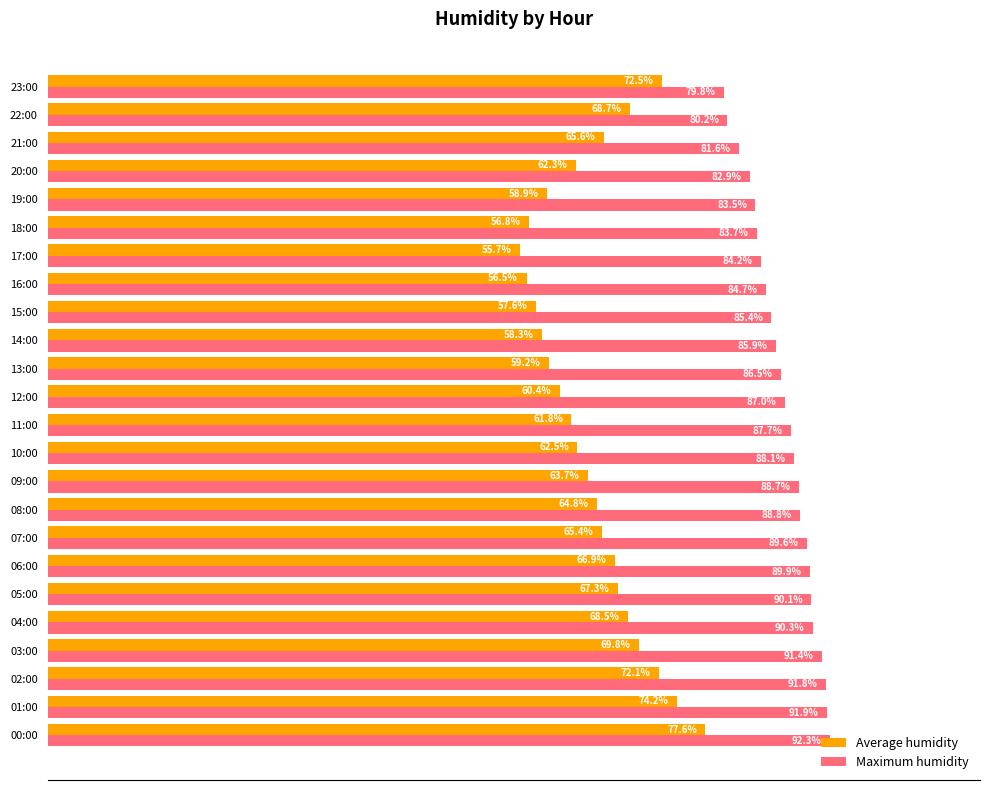

Which label corresponds to the largest value in the chart?

00:00